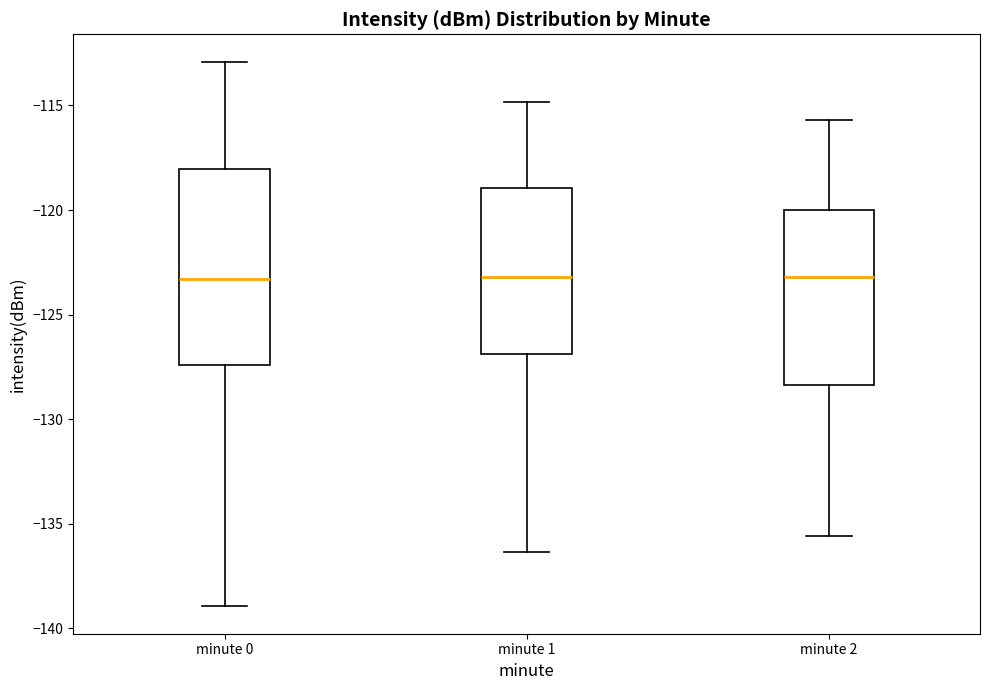

Which box is the tallest, from its lower edge to its upper edge?

minute 0